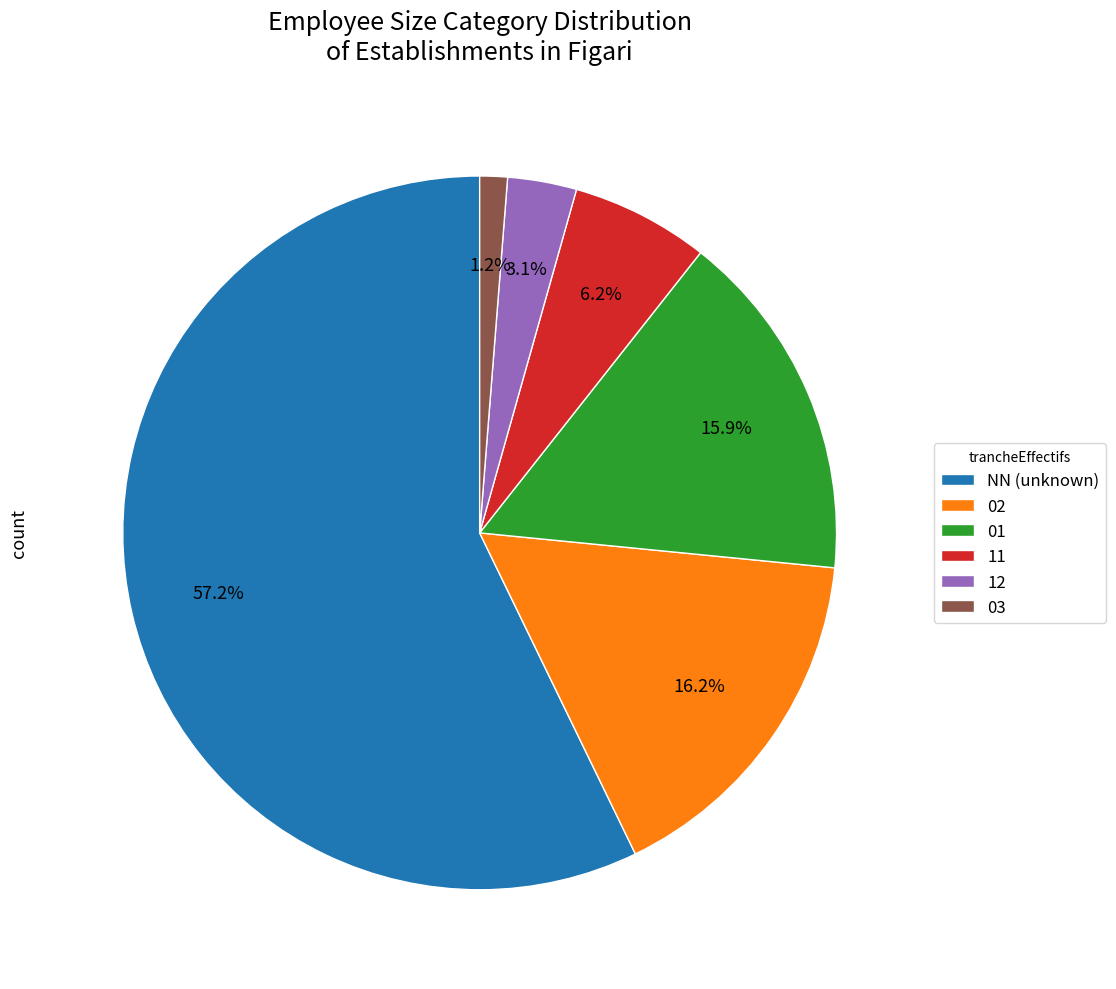

What is the majority slice?

NN